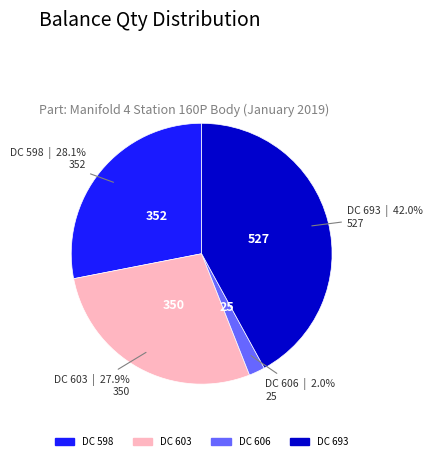

Count the number of slices in the pie.

4